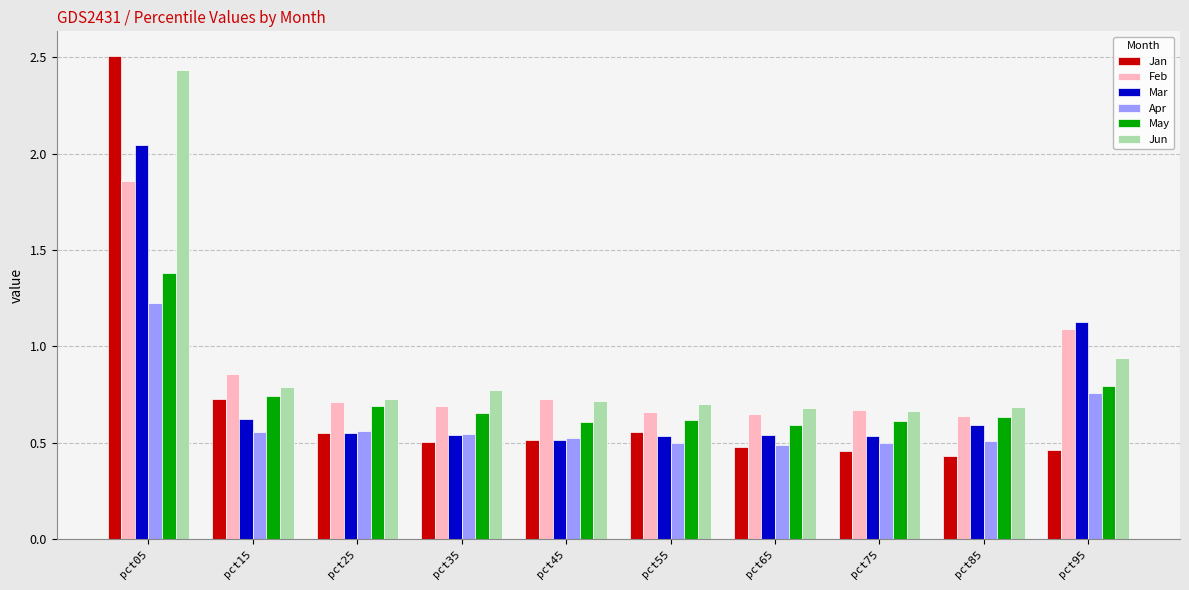

Which series has the widest spread of values?

Jan